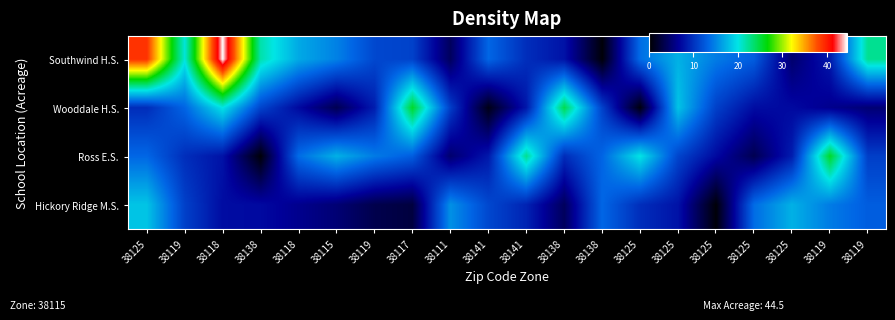

Which series has the largest range (max minus min)?

Southwind H.S.